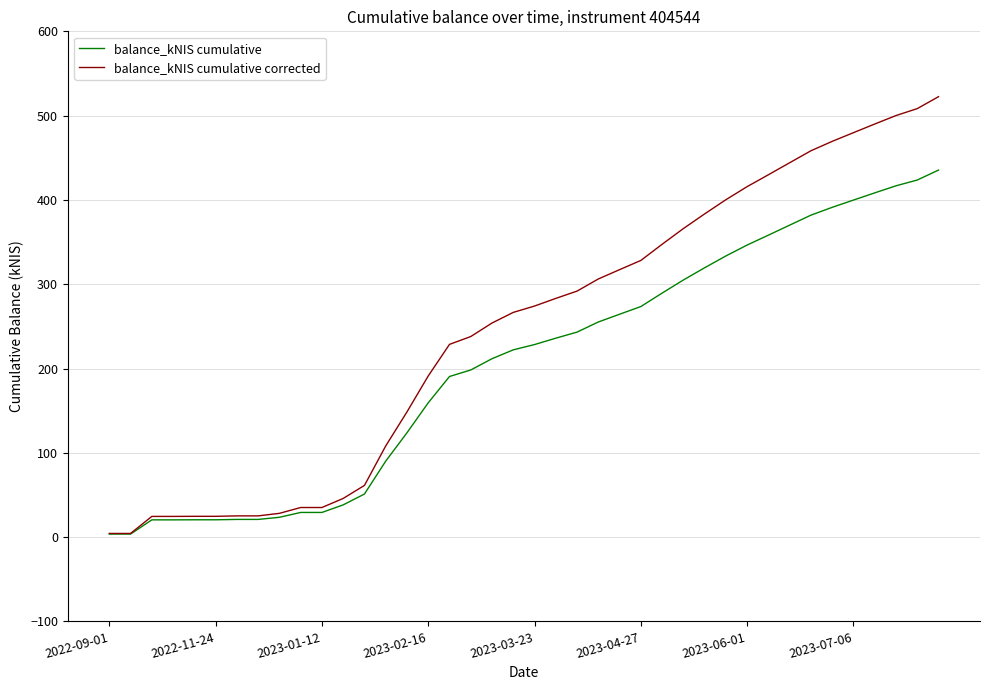

Rank the series by their average value, from lowest to highest.

balance_kNIS cumulative, balance_kNIS cumulative corrected